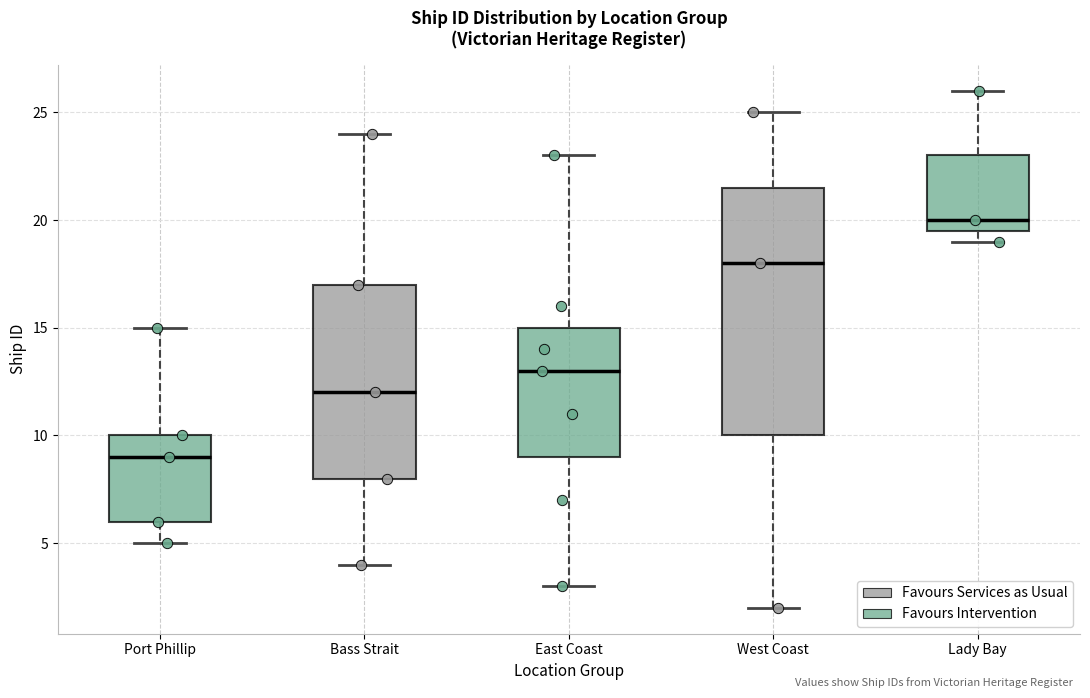

Reading left to right, transcribe this box plot: for each box, give where its median line is, the range the box spans, and where its two whiskers end, as read against the y-axis. The values are not printed on the chart, so give them approximately, as read against the axis.

Port Phillip: median 9.0, box 6.0 to 10.0, whiskers 5.0 to 15.0
Bass Strait: median 12.0, box 8.0 to 17.0, whiskers 4.0 to 24.0
East Coast: median 13.0, box 9.0 to 15.0, whiskers 3.0 to 23.0
West Coast: median 18.0, box 10.0 to 21.5, whiskers 2.0 to 25.0
Lady Bay: median 20.0, box 19.5 to 23.0, whiskers 19.0 to 26.0